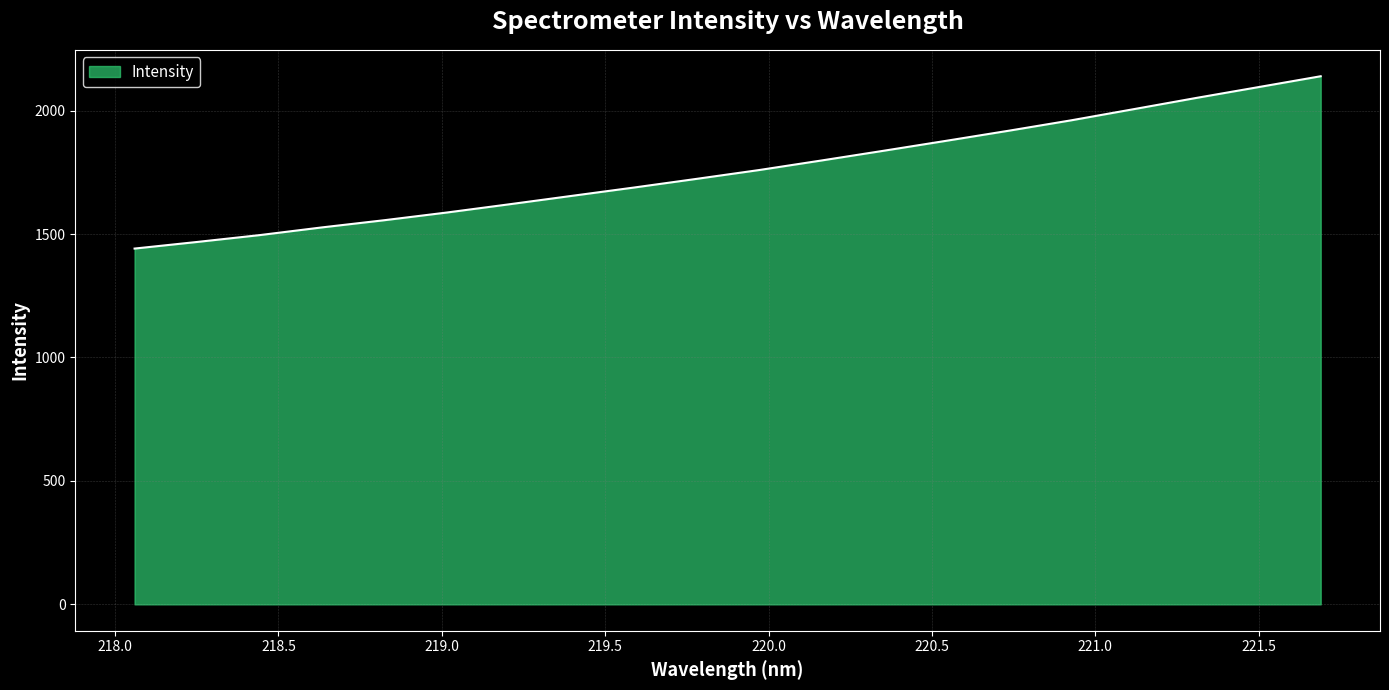

What is the difference between the maximum and minimum values?

698.0